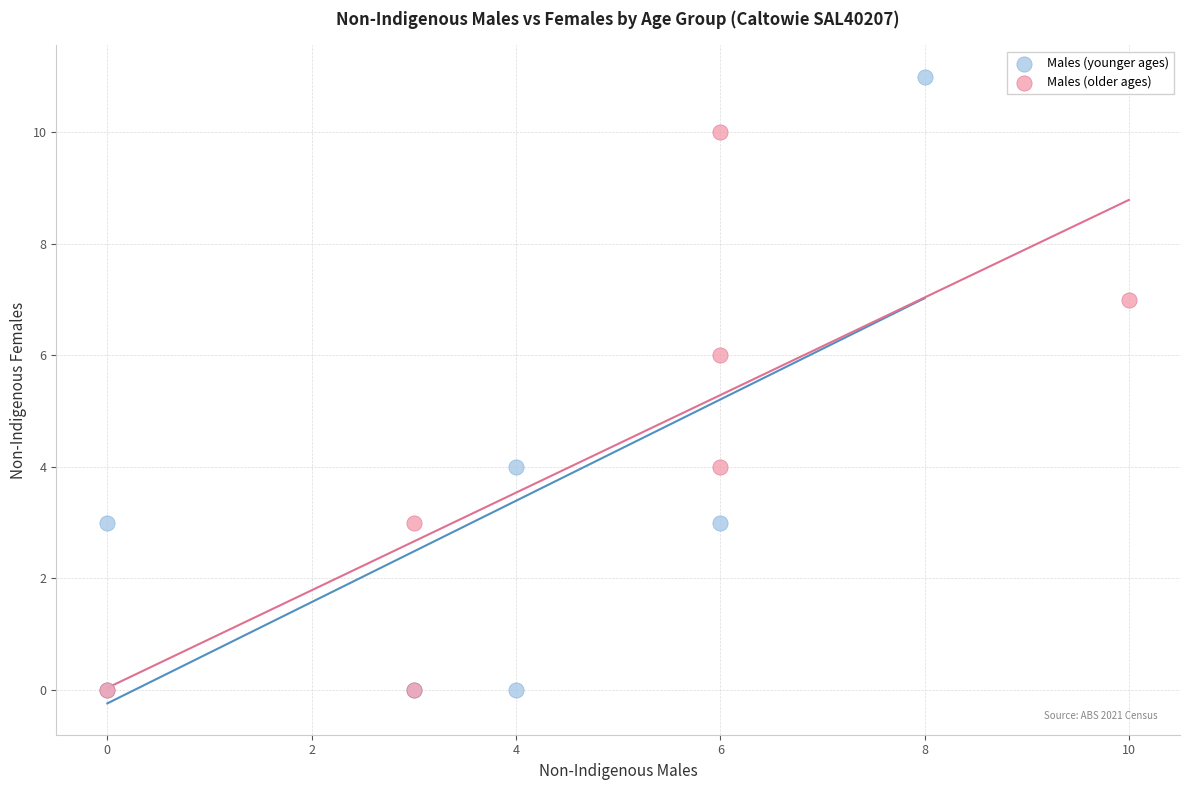

Which series has the largest Y range (max minus min)?

Males (younger ages)